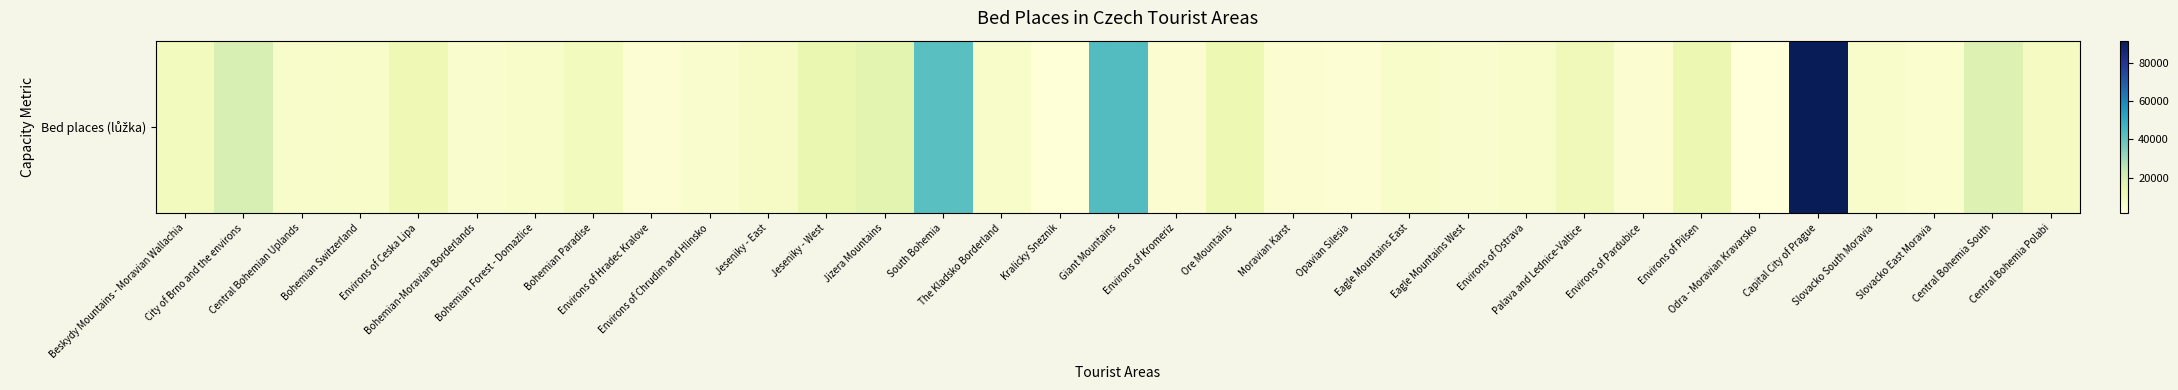

True or false: the data shows 19538 at South Bohemia.

False